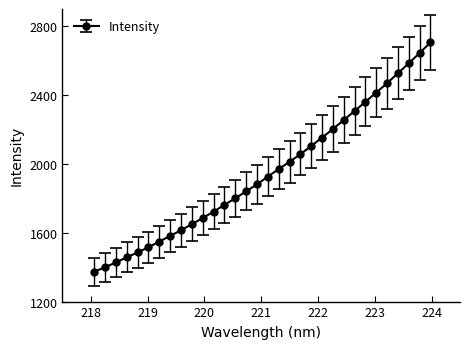

What is the minimum value shown in the chart?

1373.2